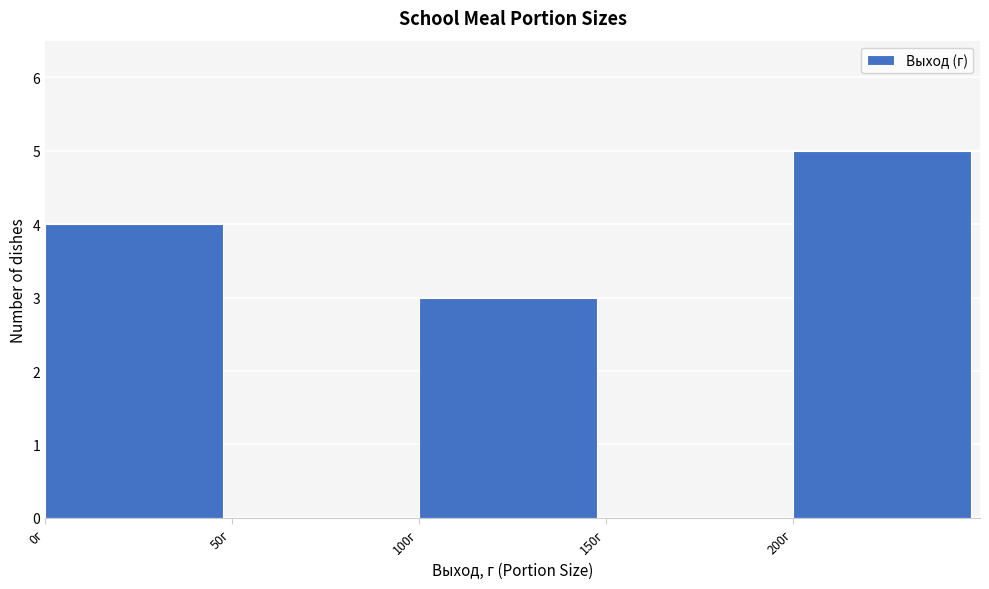

What is the height of the bar covering 0 to 50 on the x-axis? The values are not printed on the chart, so give them approximately, as read against the axis.

4